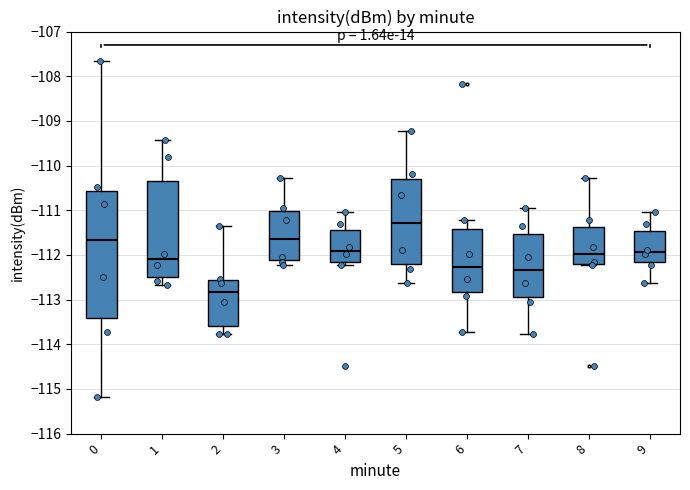

Reading left to right, read every box against the y-axis: the position of its median line, the range the box covers, and the ends of its whiskers. The values are not printed on the chart, so give them approximately, as read against the axis.

0: median -111.7, box -113.4 to -110.6, whiskers -115.2 to -107.7
1: median -112.1, box -112.5 to -110.3, whiskers -112.7 to -109.4
2: median -112.8, box -113.6 to -112.6, whiskers -113.8 to -111.3
3: median -111.6, box -112.1 to -111.0, whiskers -112.2 to -110.3
4: median -111.9, box -112.2 to -111.4, whiskers -112.2 (just below the box's lower edge) to -111.0
5: median -111.3, box -112.2 to -110.3, whiskers -112.6 to -109.2
6: median -112.3, box -112.8 to -111.4, whiskers -113.7 to -111.2
7: median -112.3, box -112.9 to -111.5, whiskers -113.8 to -110.9
8: median -112.0, box -112.2 to -111.4, whiskers -112.2 to -110.3
9: median -111.9, box -112.2 to -111.5, whiskers -112.6 to -111.0